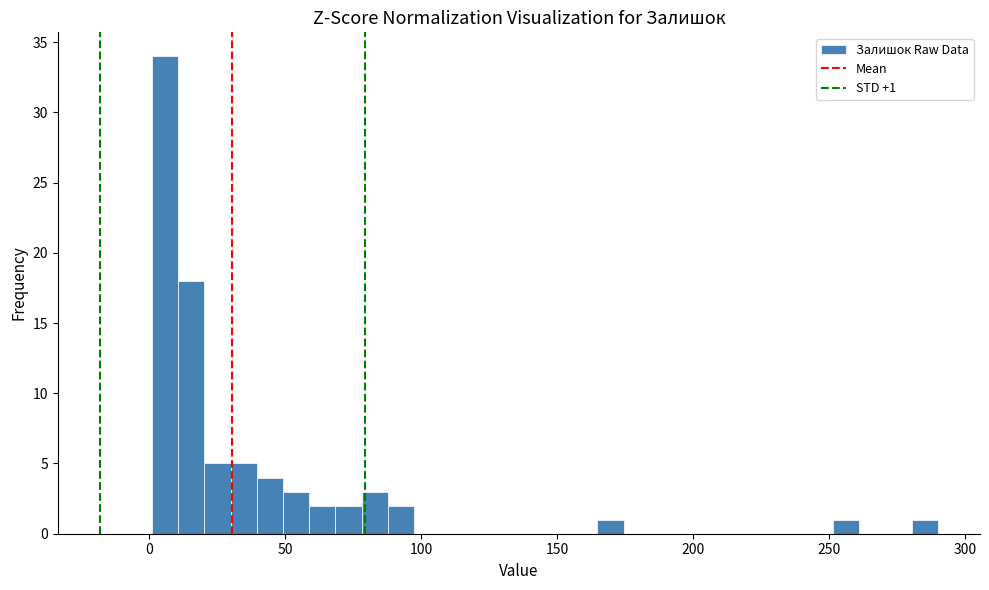

Read against the x-axis, roughly where is the centre of the tallest bar?

5